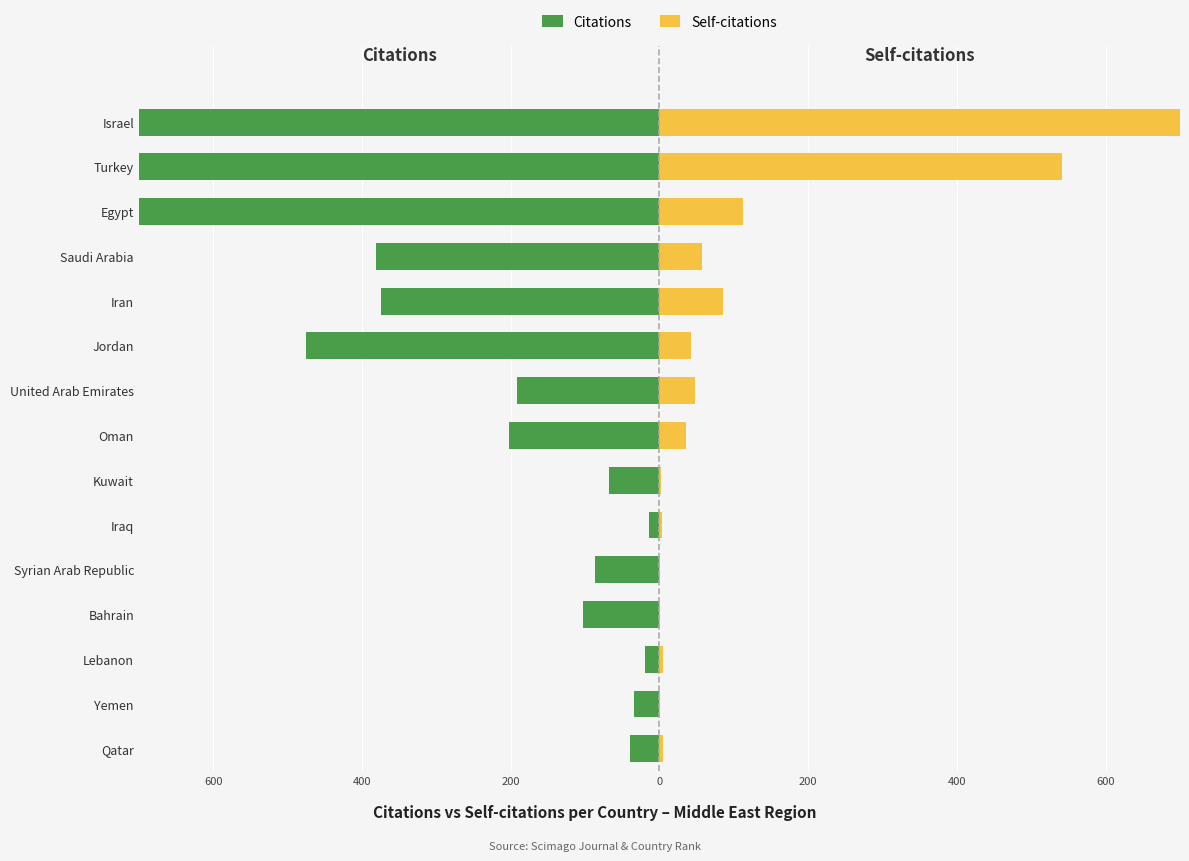

Reading right to left, list all the values displayed in this chart.

Citations: -5718	-1387	-801	-381	-374	-475	-192	-202	-68	-14	-86	-103	-20	-34	-40
Self-citations: 978	541	113	57	85	43	48	36	2	4	1	1	5	1	5